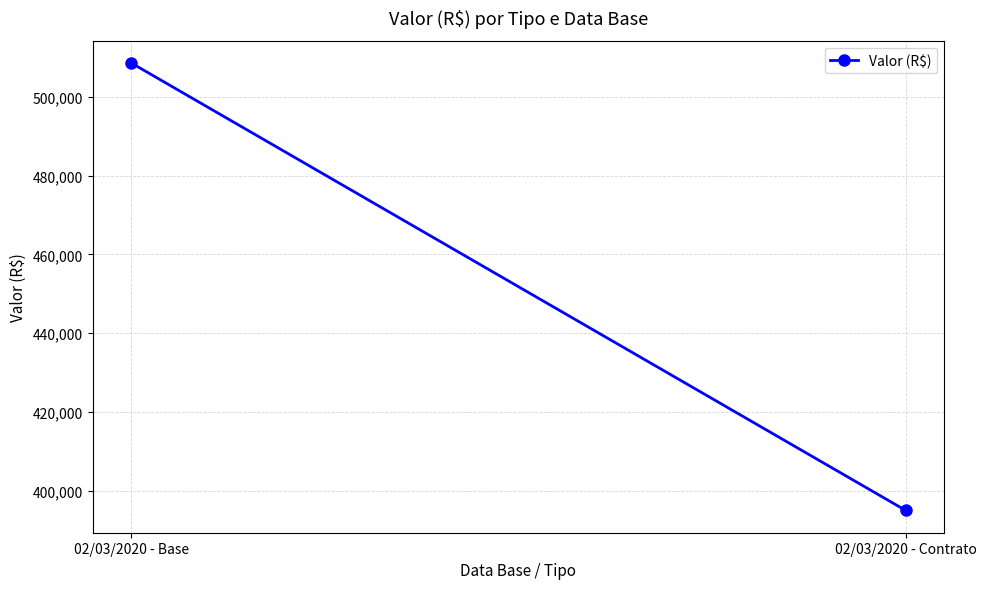

What is the label of the 2nd point from the left?

02/03/2020 - Contrato